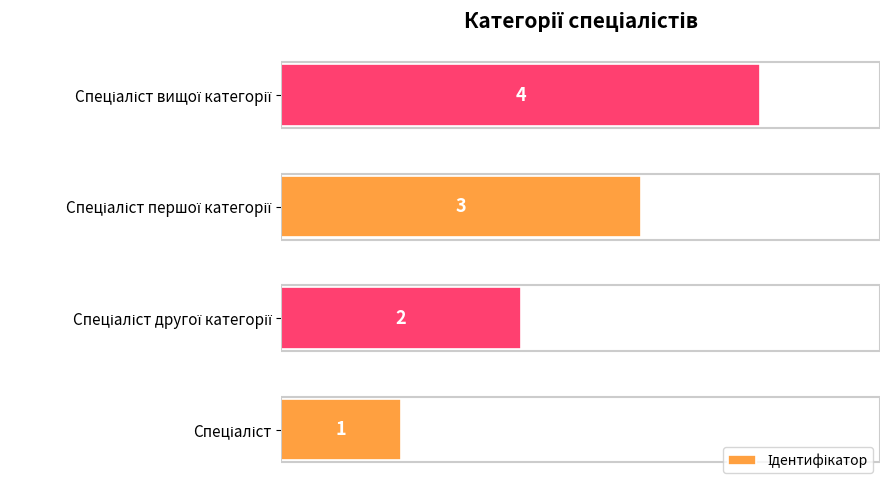

What is the smallest value displayed?

1